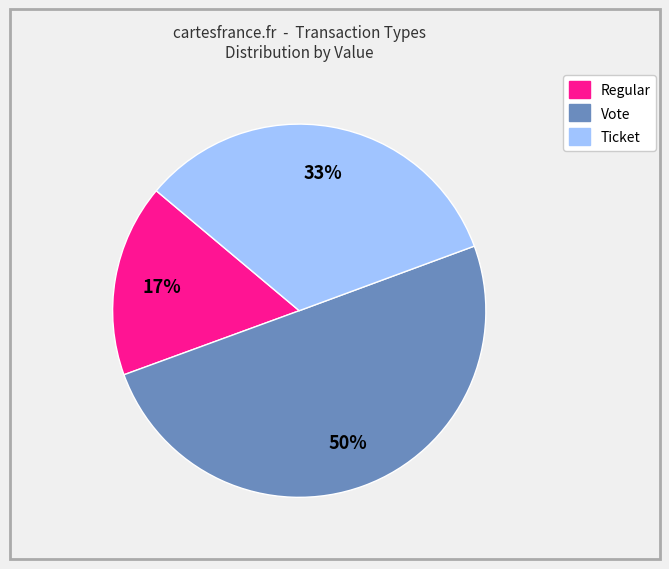

To the nearest percent, what is the average slice percentage?

33%